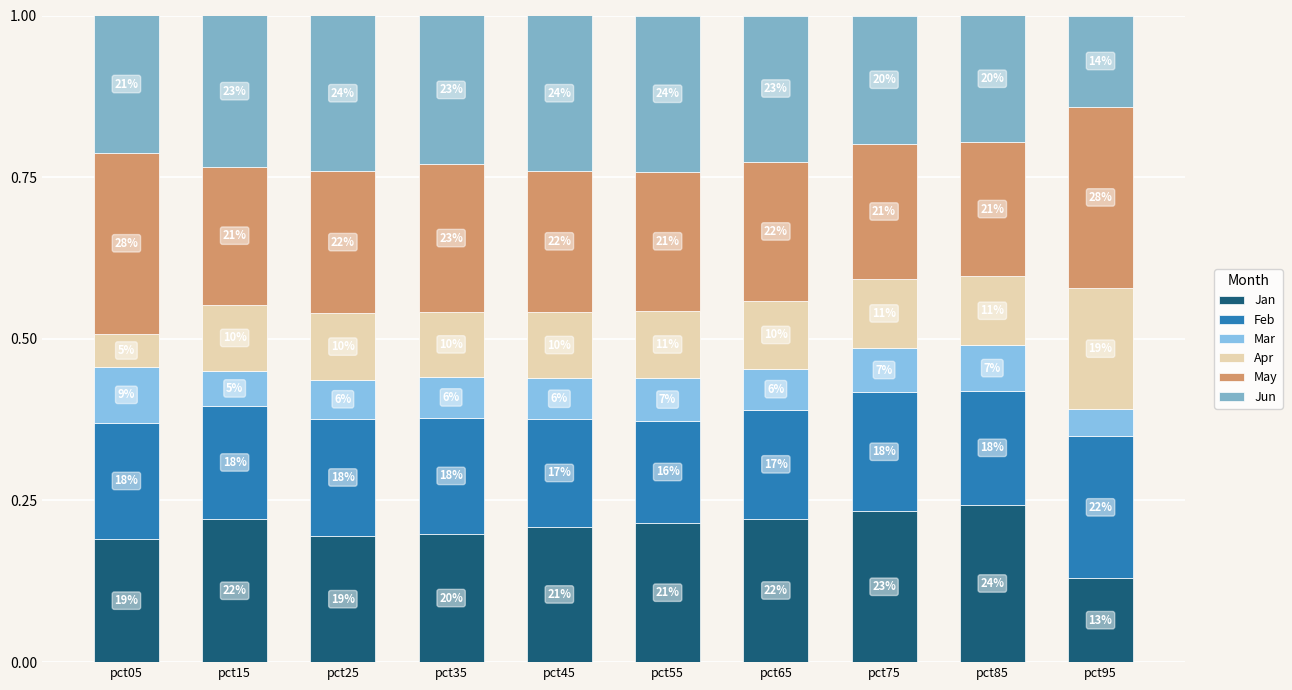

Are the bars grouped side by side (vs. stacked)?

No